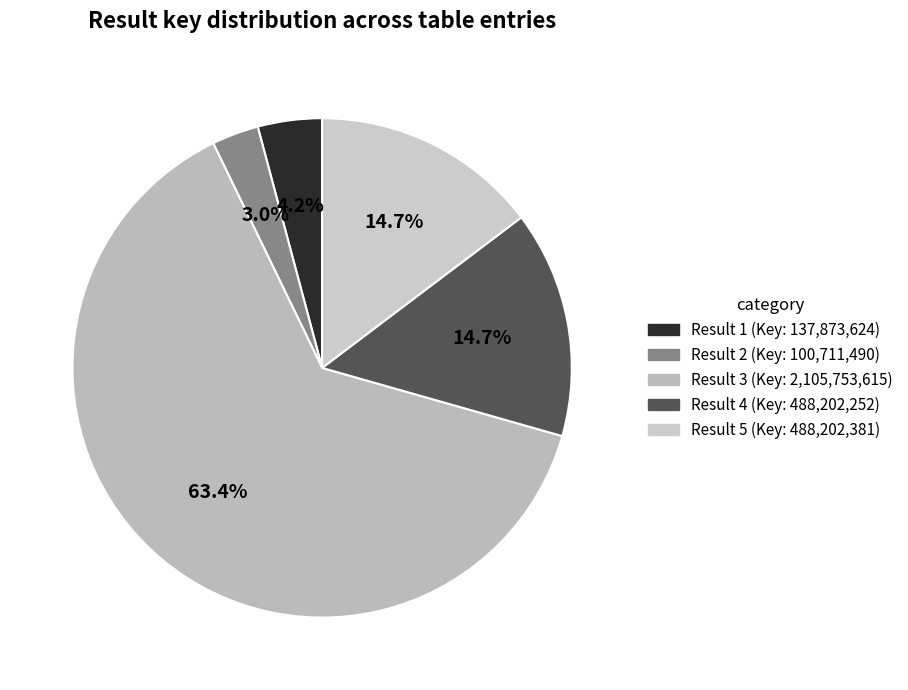

Which category has the biggest portion of the pie?

3